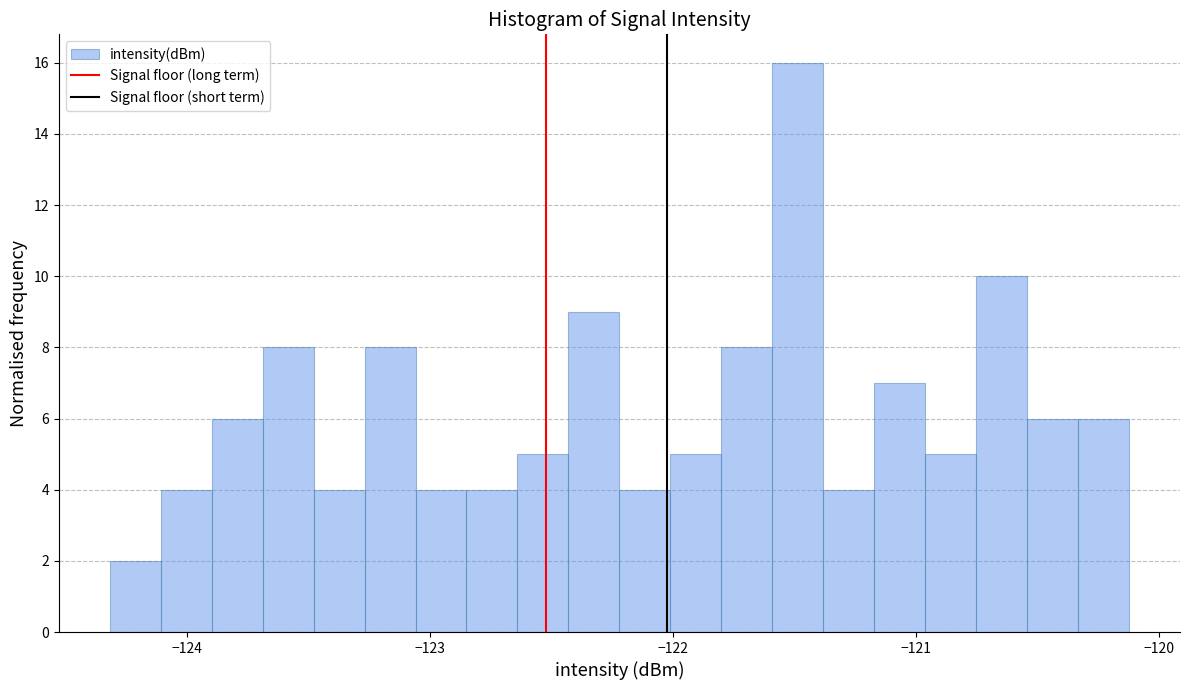

Around what value on the x-axis is the tallest bar? Give the approximate position of its centre, as read against the axis.

-121.5